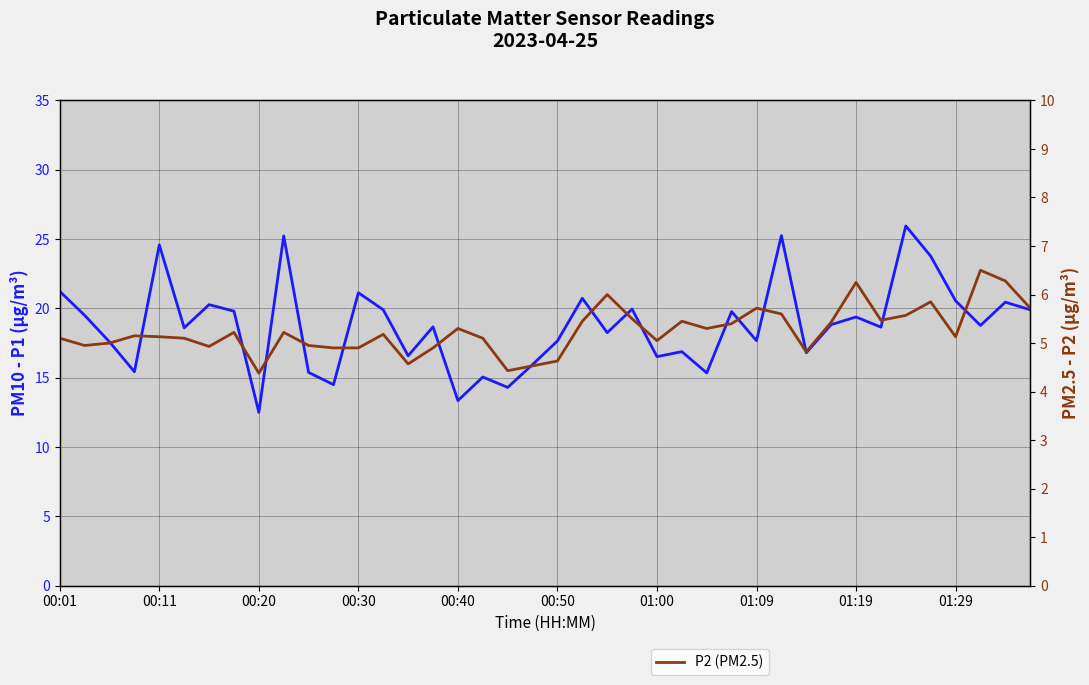

The P2 (PM2.5) series shows 2.6 at 26. True or false?

False